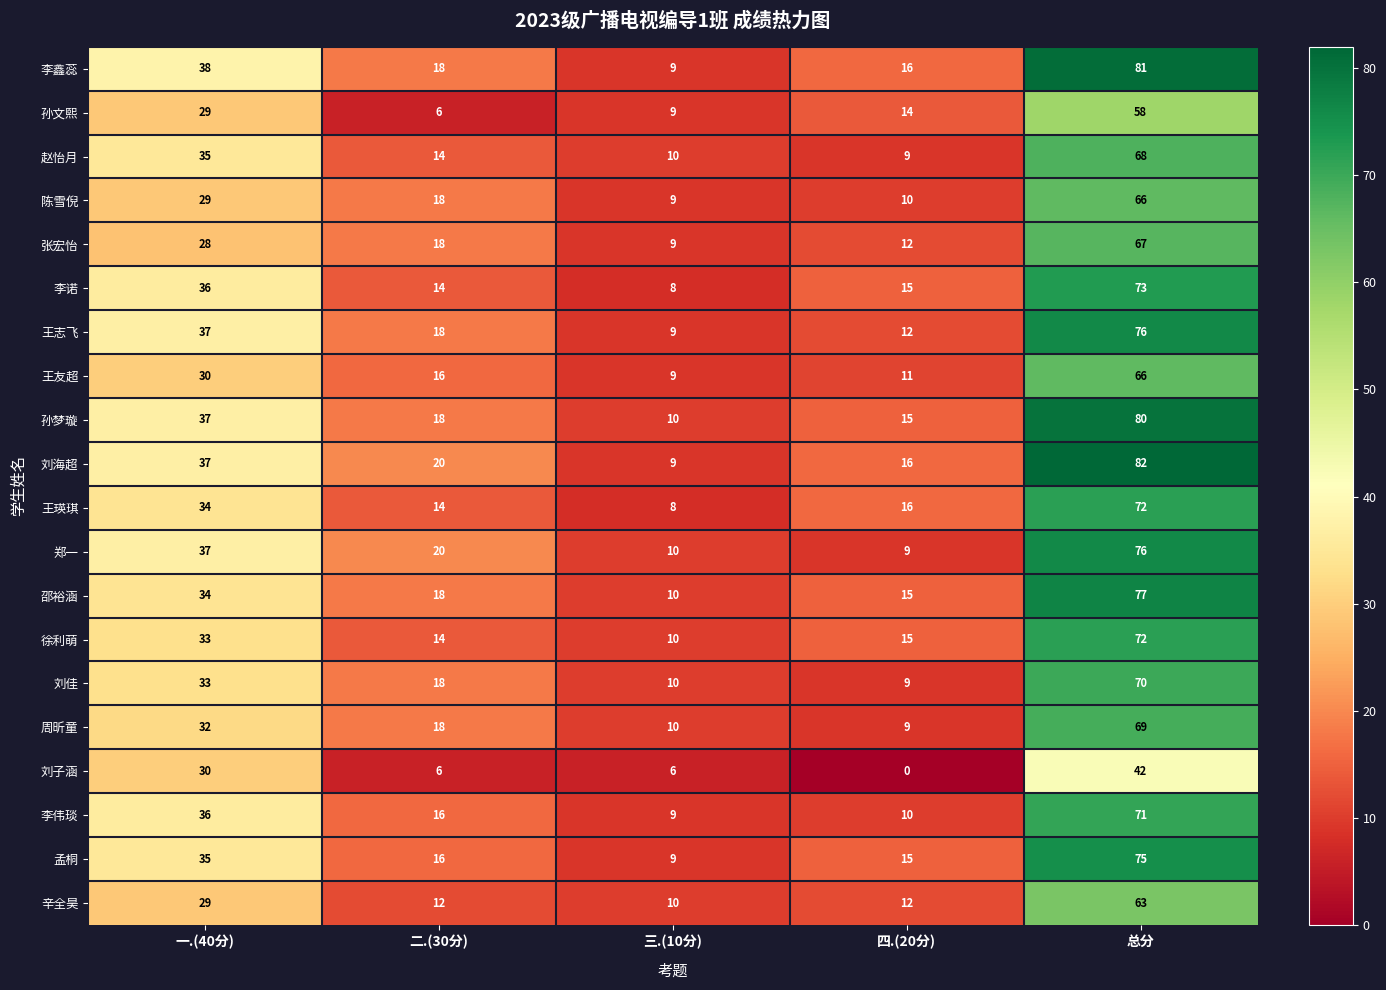

At which category is the sum across all series the highest?

总分